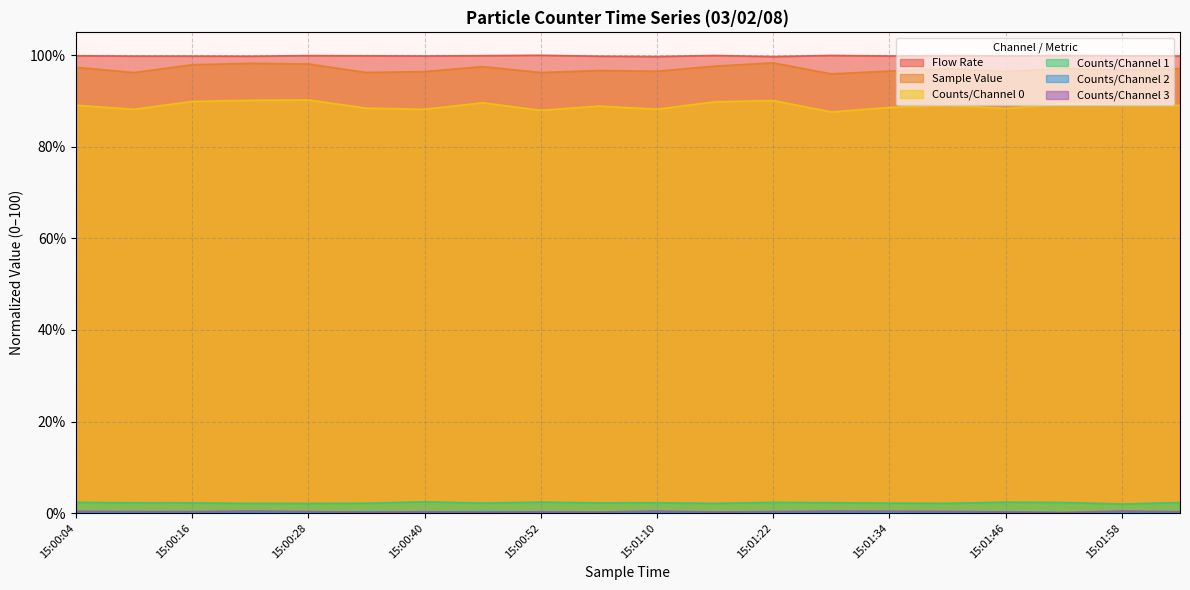

How many values in the Counts/Channel 0 series exceed 89?

11